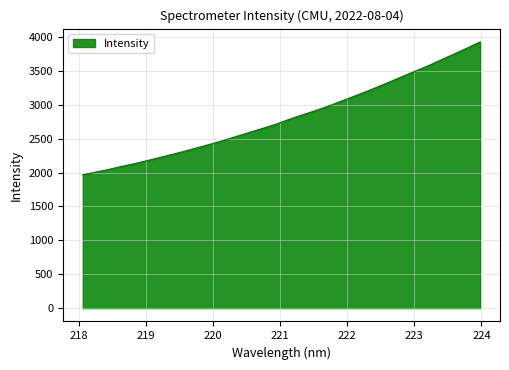

What is the minimum value shown in the chart?

1968.0